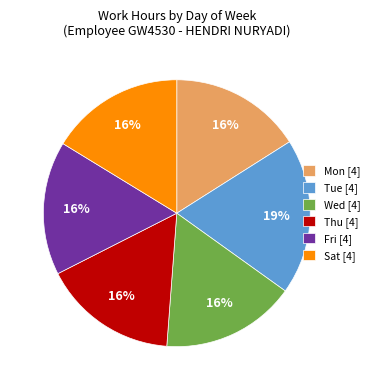

Count the number of slices in the pie.

6